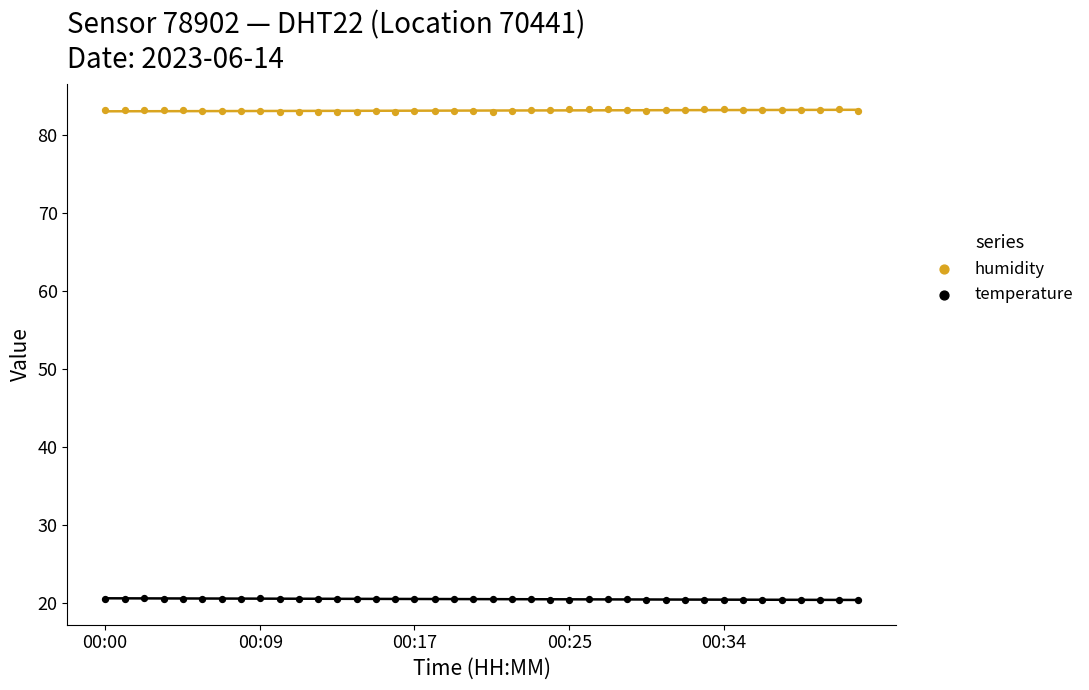

Across all data points, what is the range of X values (max minus min)?

40.3